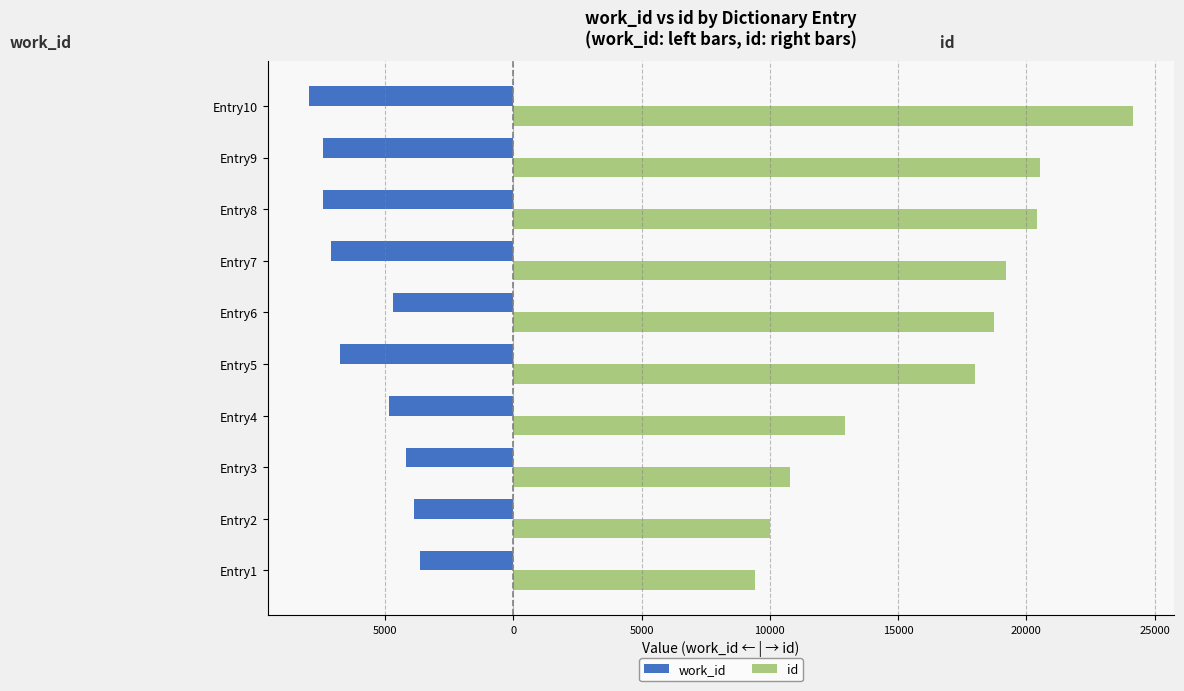

What are all the series names shown in the legend?

work_id, id